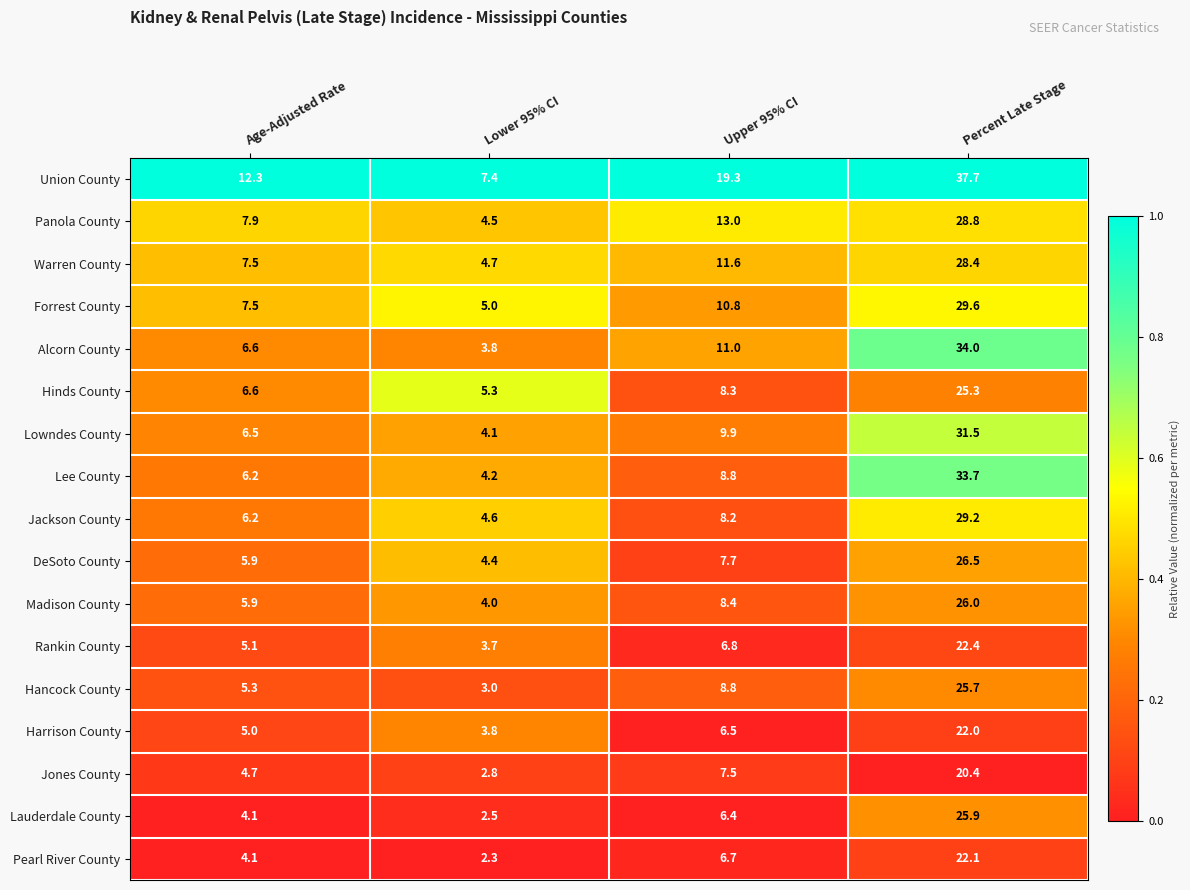

What is the average value of the Forrest County series?

13.2